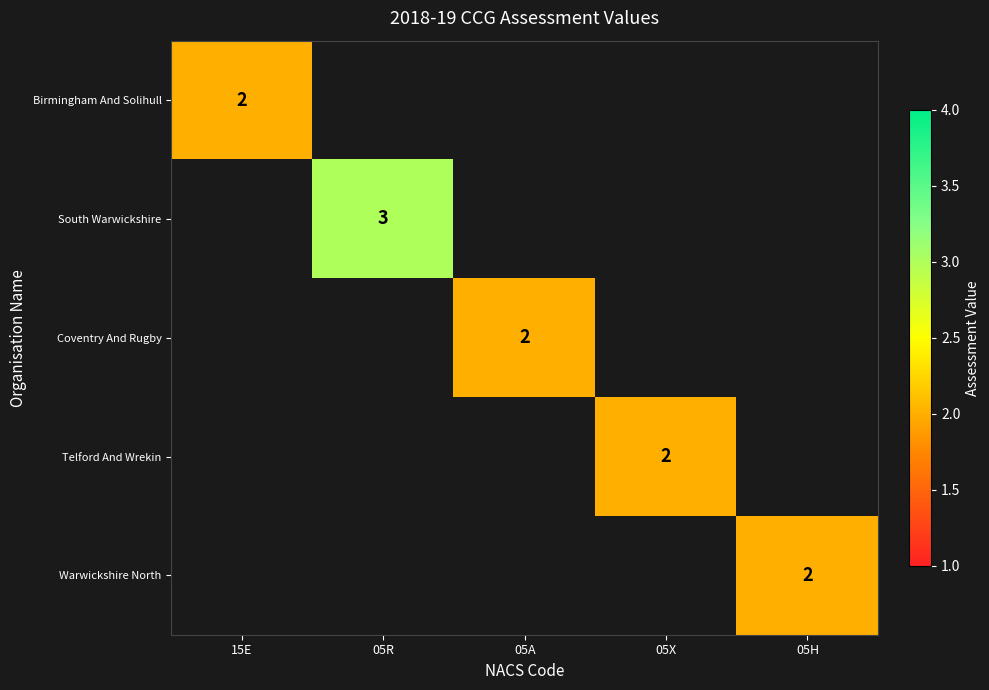

Between 05A and 05R, which is larger?

05R